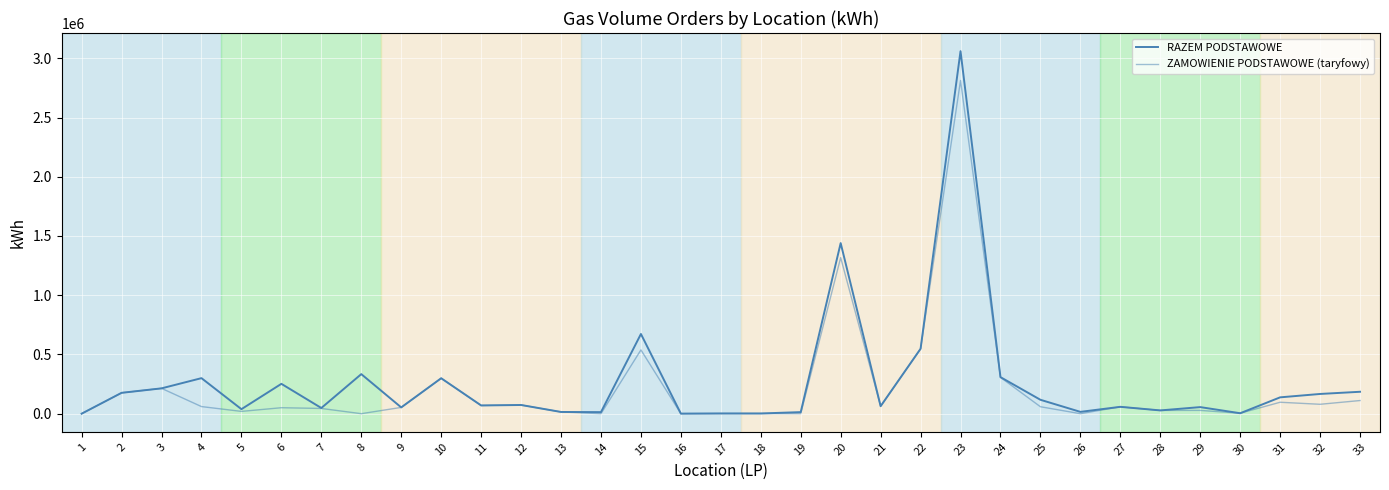

Does the chart display data point markers on the line(s)?

No